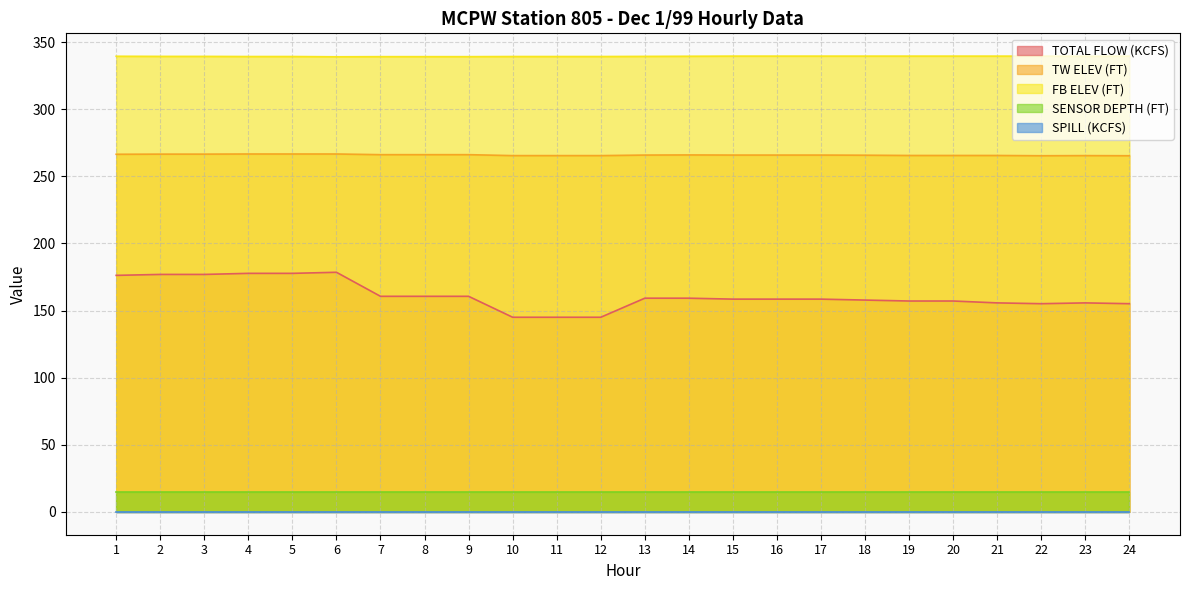

Is it true that TW ELEV (FT) equals 112.6 at 17?

False